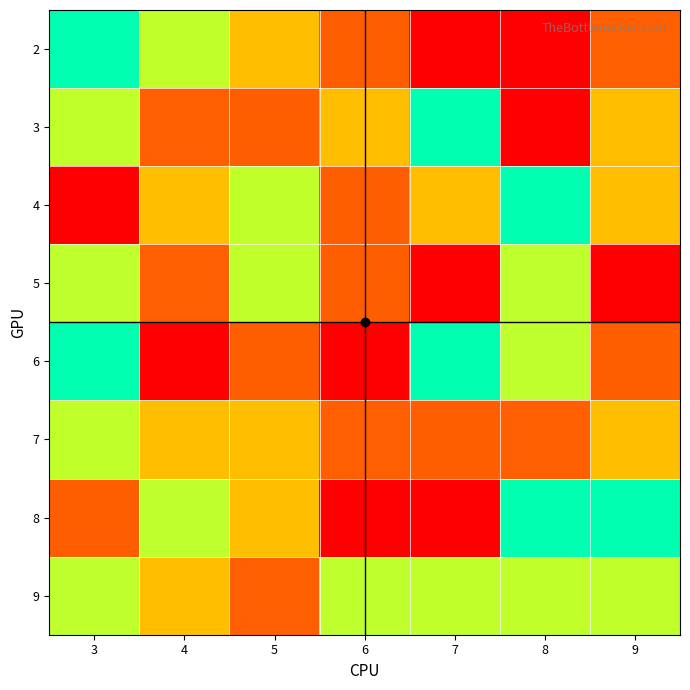

Rank the series by their maximum value, from highest to lowest.

2, 3, 5, 6, 8, 4, 7, 9